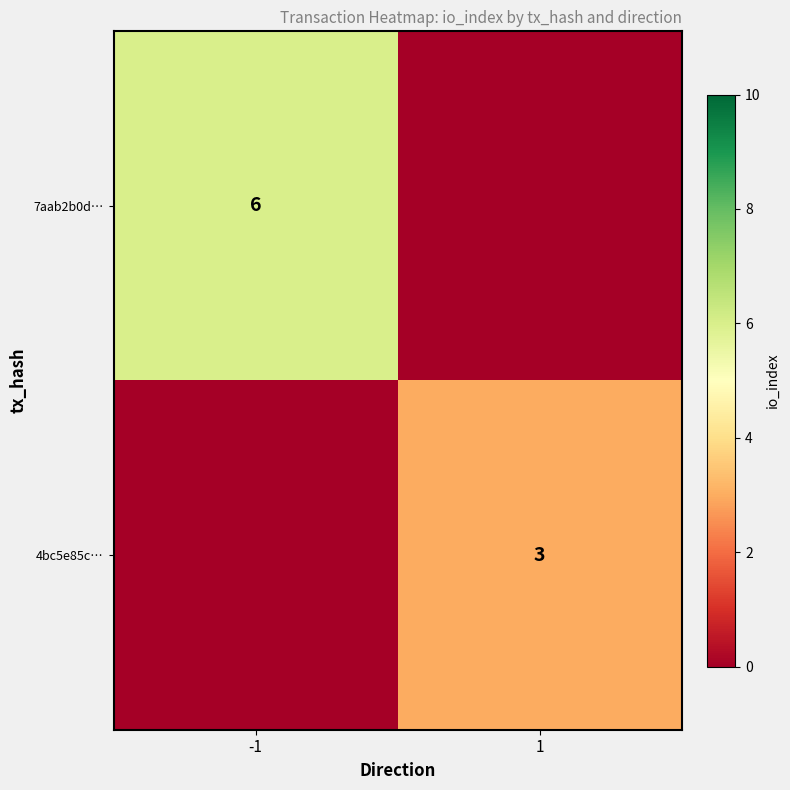

Is it true that 7aab2b0d… equals 6 at -1?

True